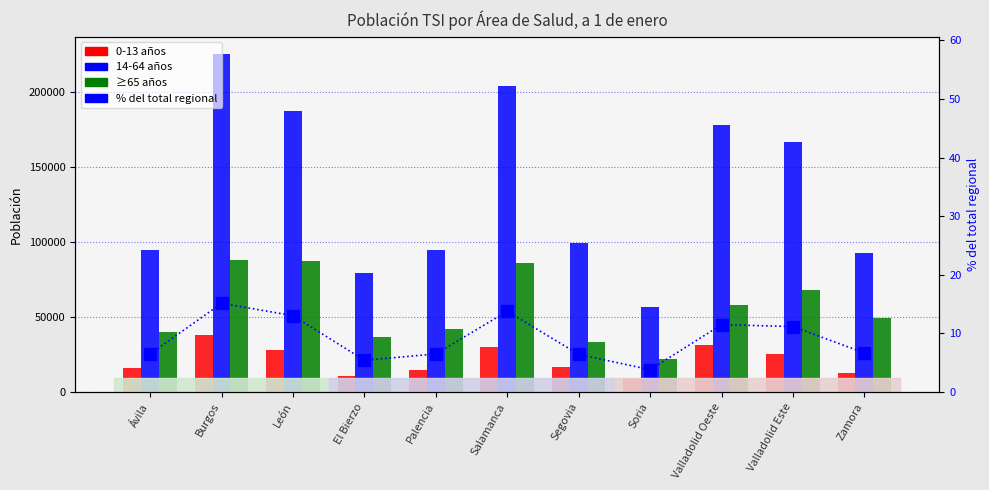

What position from the left is Palencia?

5